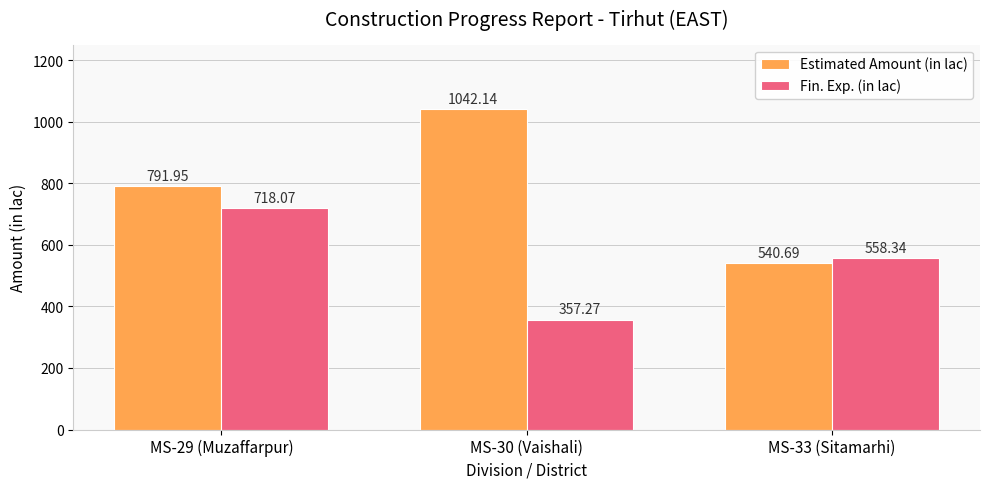

Read the Estimated Amount (in lac) value at MS-33 (Sitamarhi).

540.7